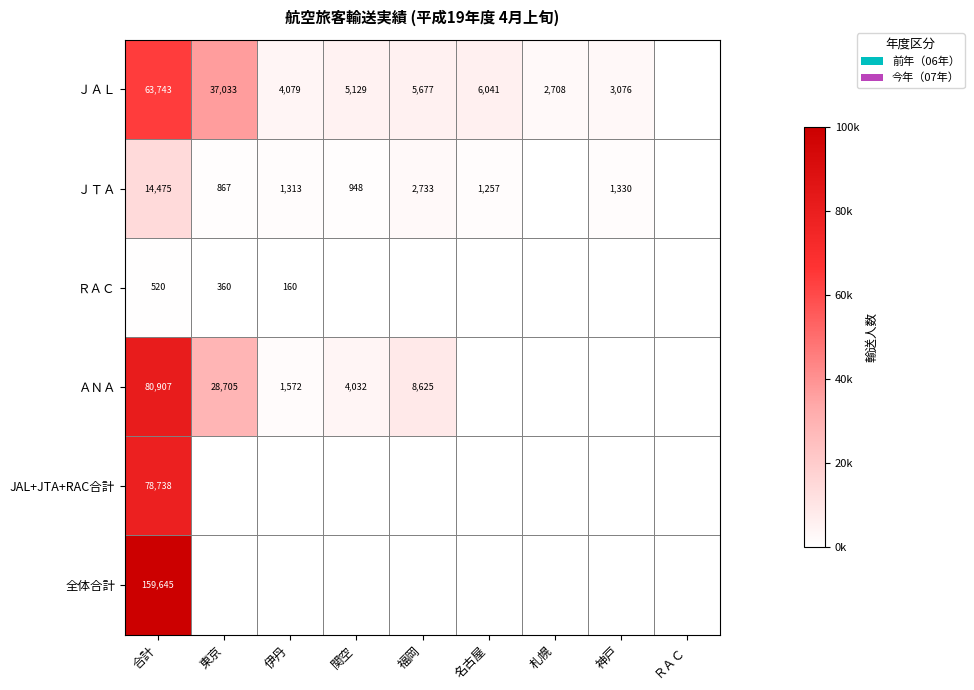

At how many categories does at least one series exceed 0?

8